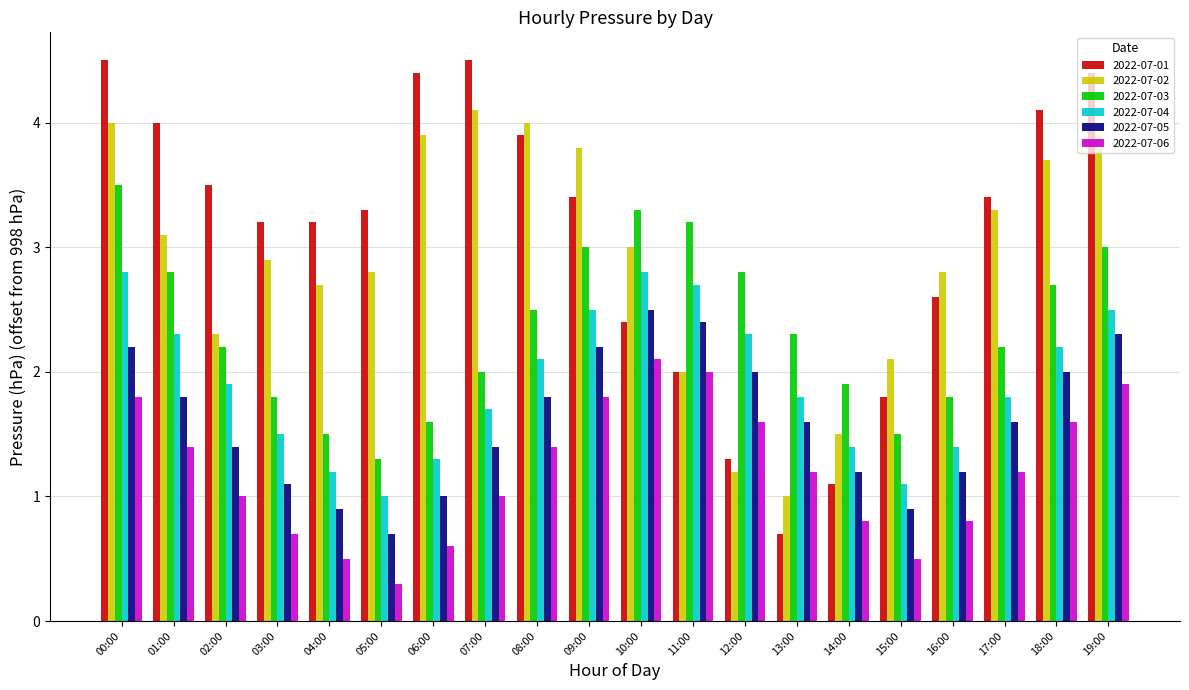

What is the total value across all series at 11:00?

14.3